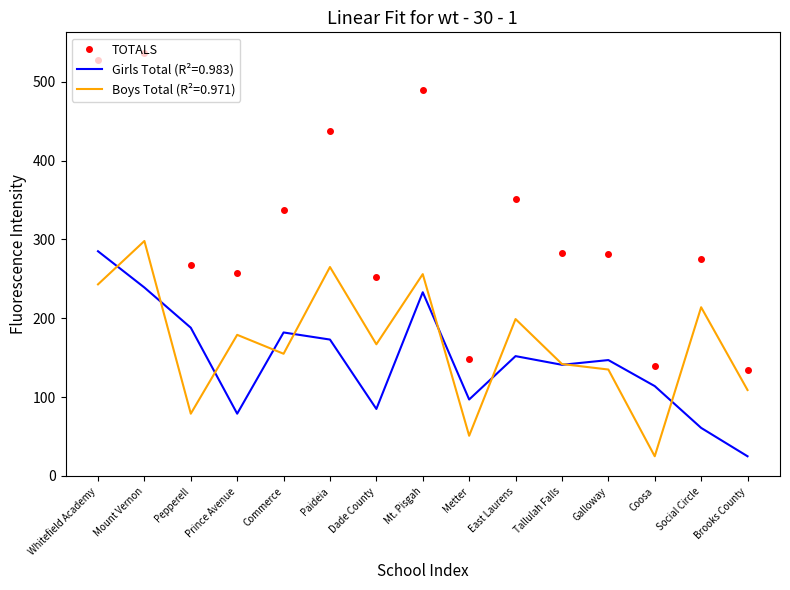

True or false: Girls Total (R²=0.983) has a value of 182 at Commerce.

True